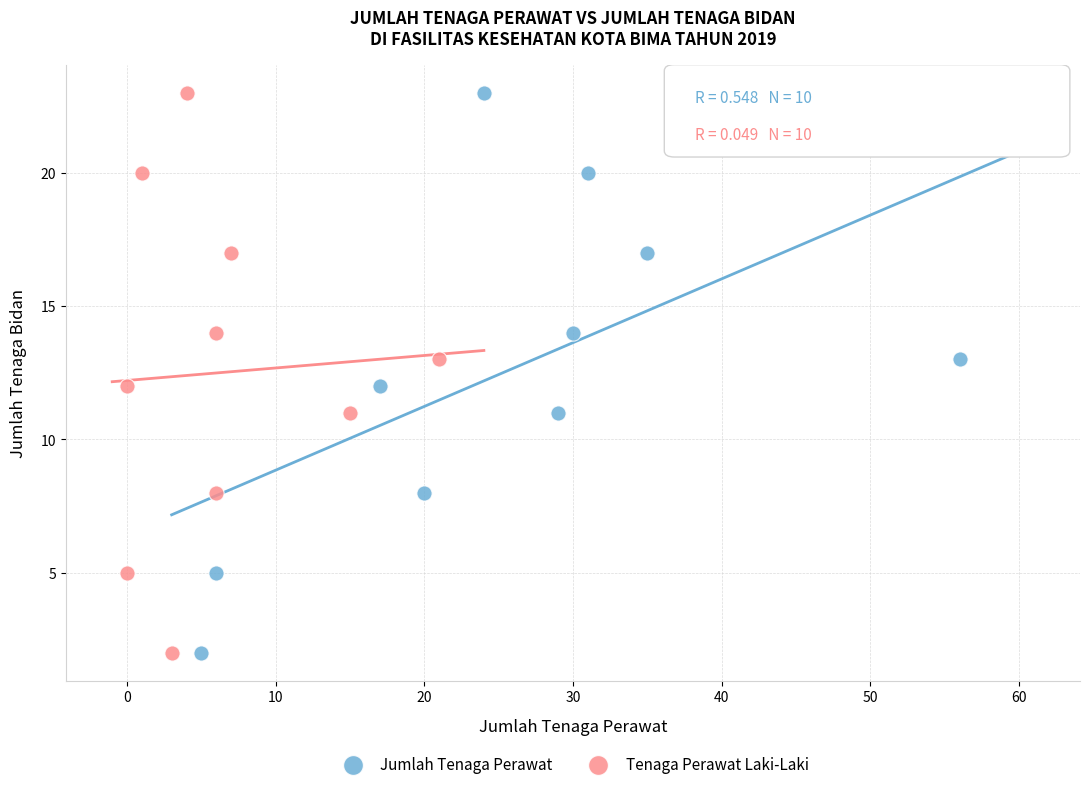

What are all the series names shown in the legend?

Jumlah Tenaga Perawat, Tenaga Perawat Laki-Laki